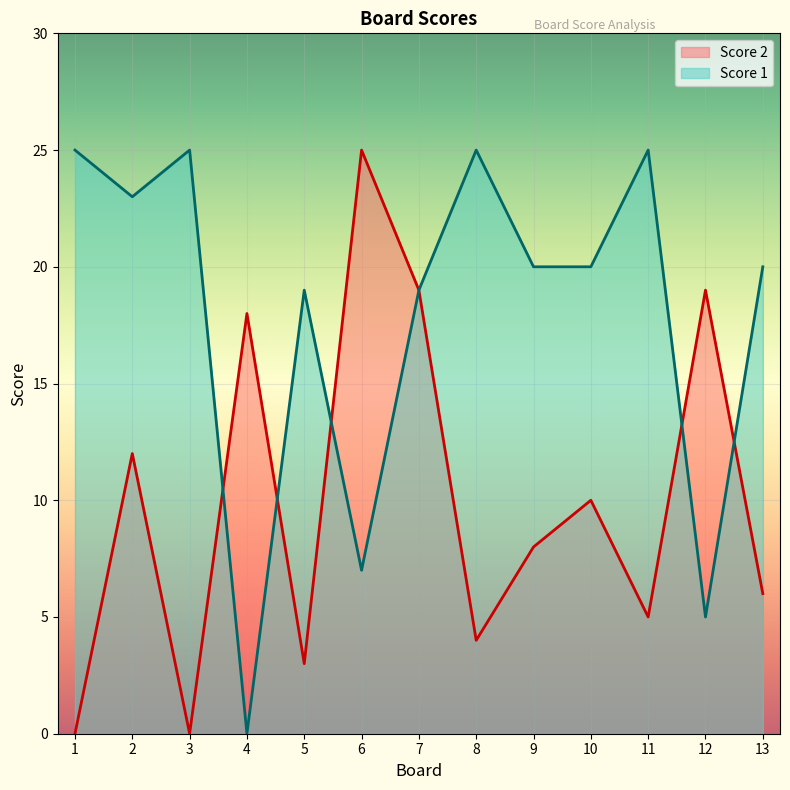

How many interior local valleys does the Score 2 series have?

4